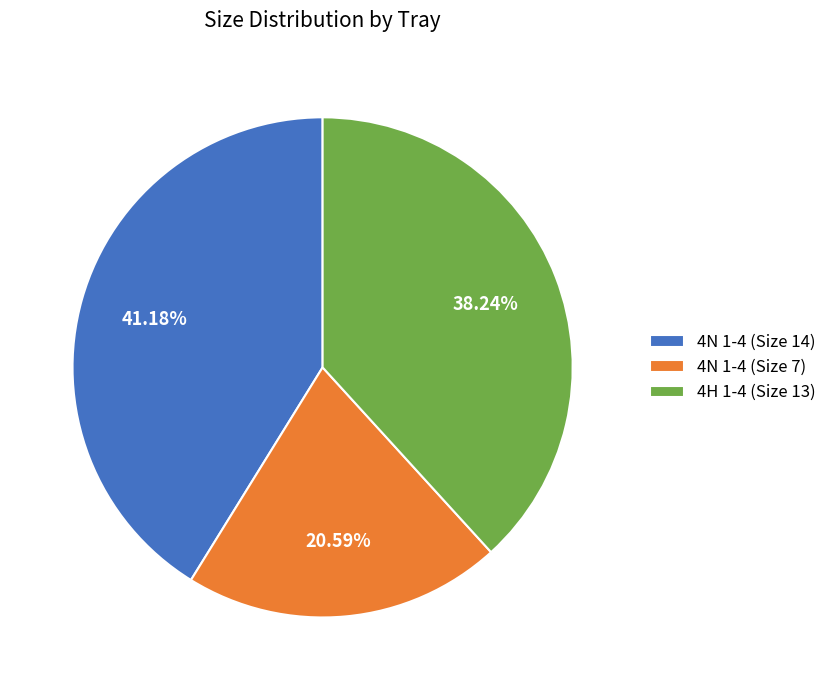

How many slices are in this pie chart?

3